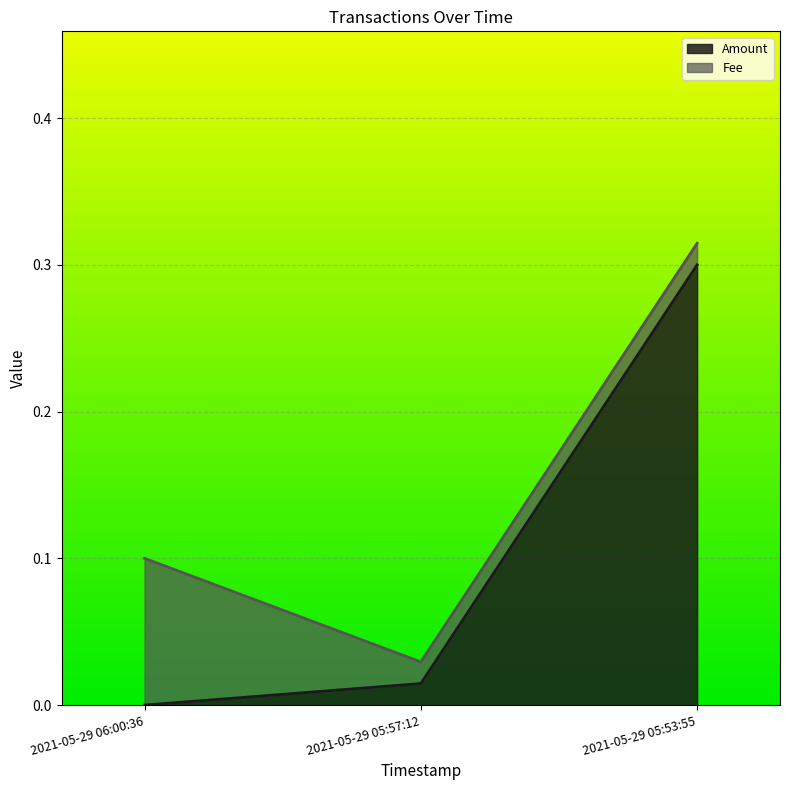

The chart shows a value of -0.1 at 2021-05-29 06:00:36. True or false?

False